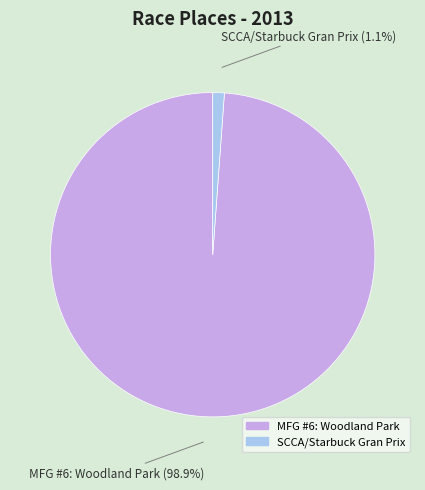

What percentage is the SCCA/Starbuck Gran Prix slice, to the nearest percent?

1%